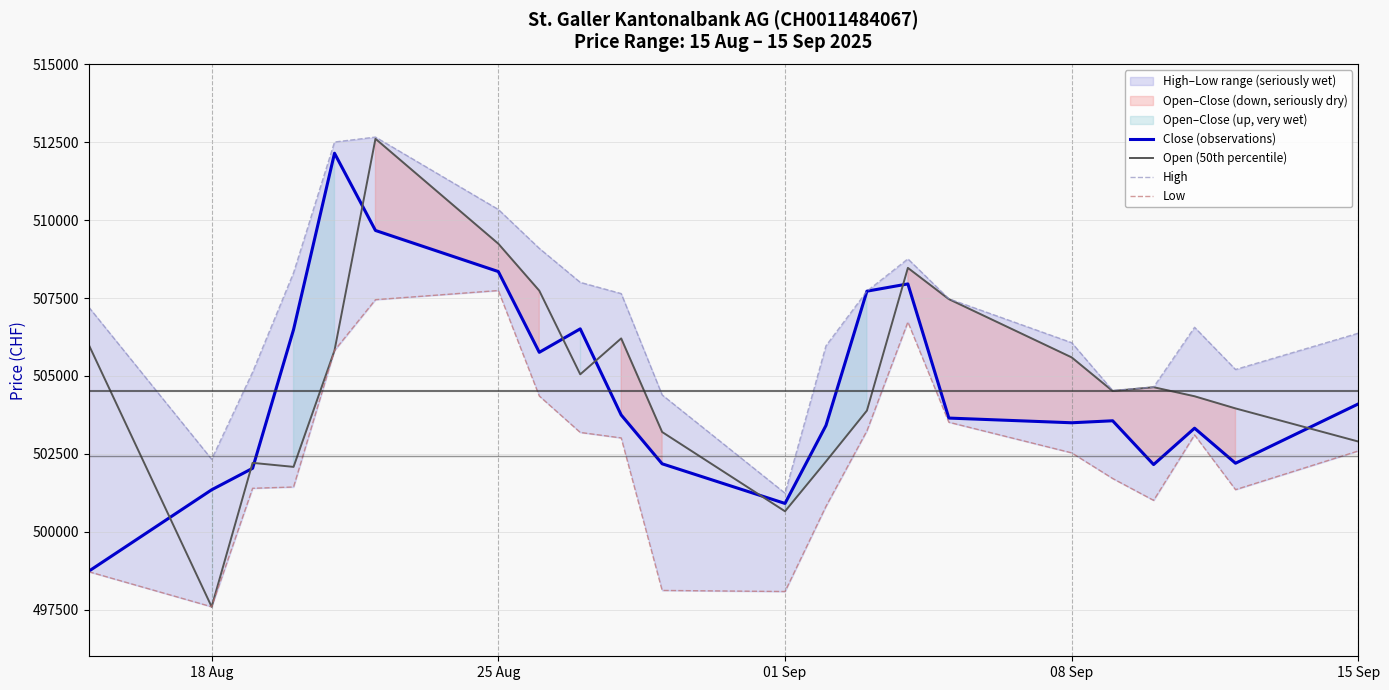

What is the lowest value of the Open (50th percentile) series?

497589